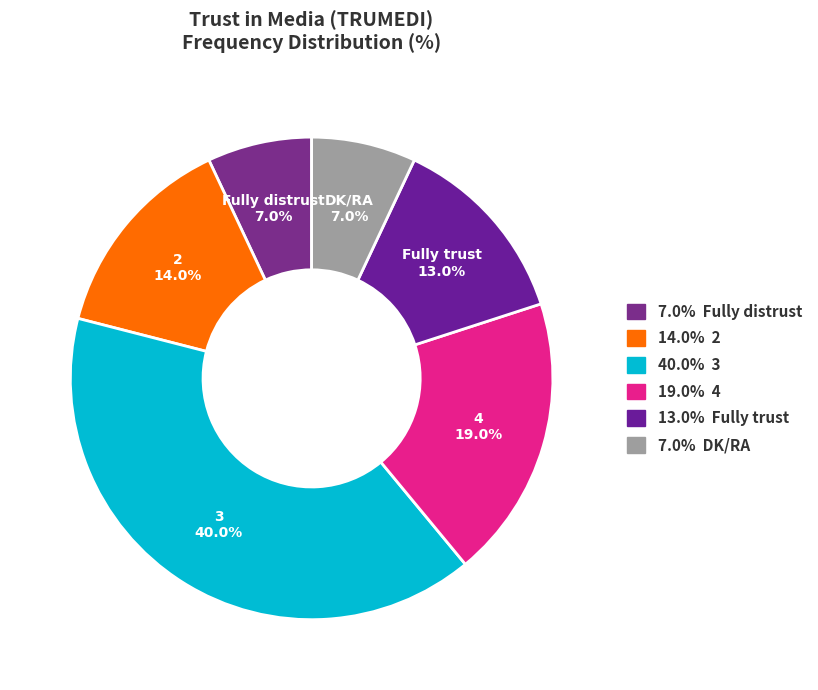

Rank the categories by value from lowest to highest.

Fully distrust, DK/RA, Fully trust, 2, 4, 3